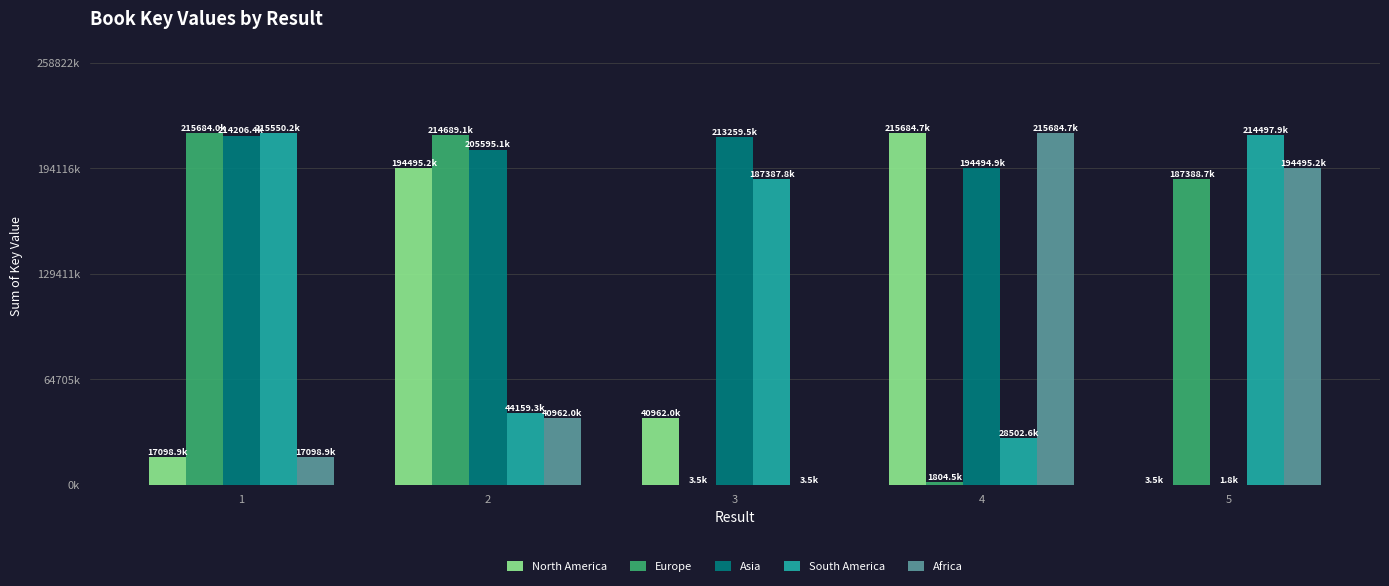

List the labels in order of South America value, largest first.

1, 5, 3, 2, 4